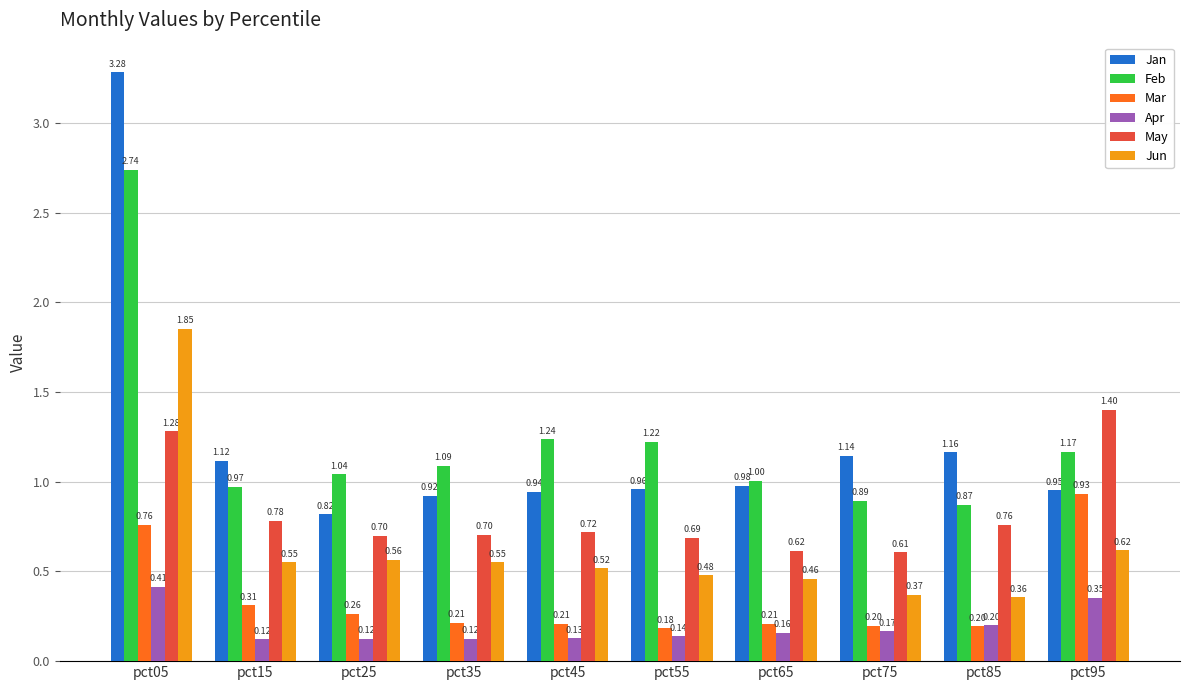

What is the sum of all Jun values?

6.3